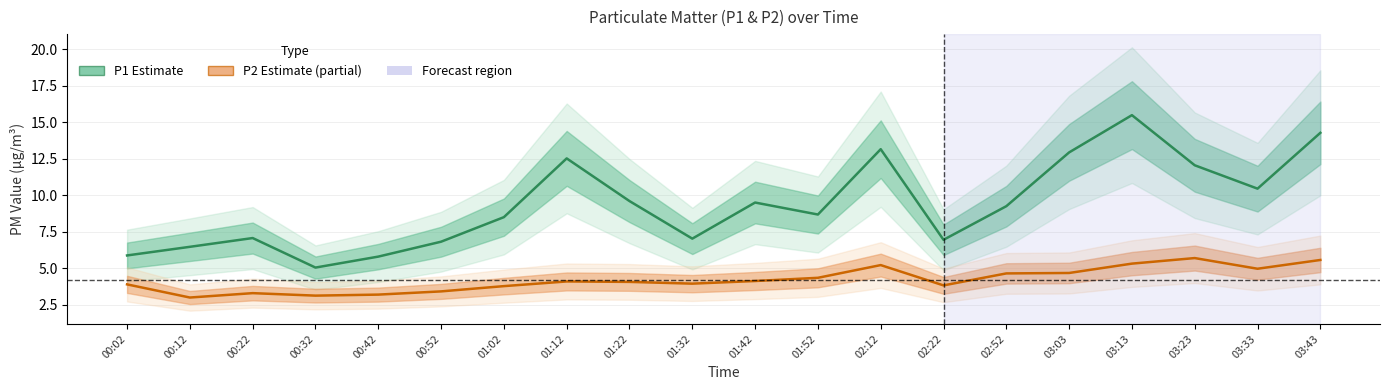

True or false: P1 (Estimate) and P2 (Partial Estimate) intersect in this chart.

False